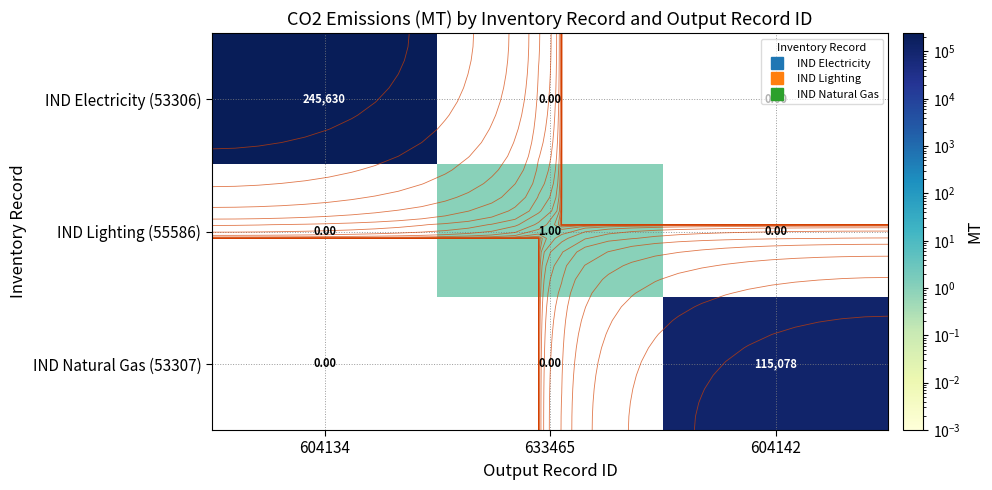

List the series in order of their overall mean, highest first.

IND Electricity (53306), IND Natural Gas (53307), IND Lighting (55586)